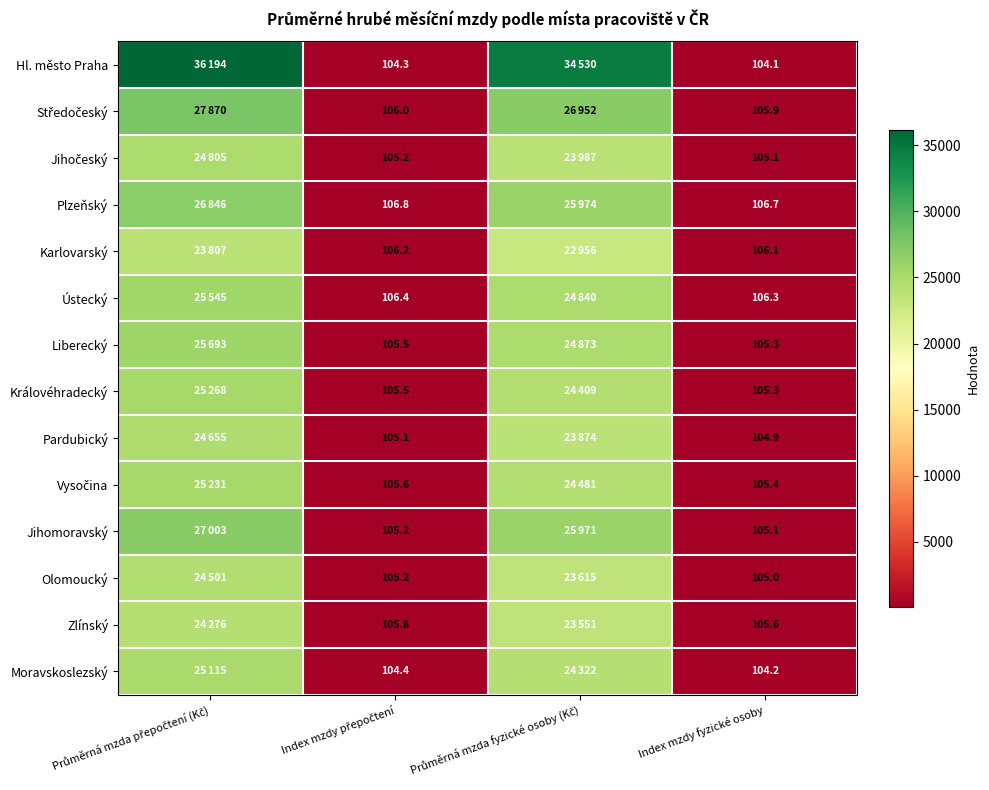

What is the total value across all series at Index mzdy fyzické osoby?

1475.0